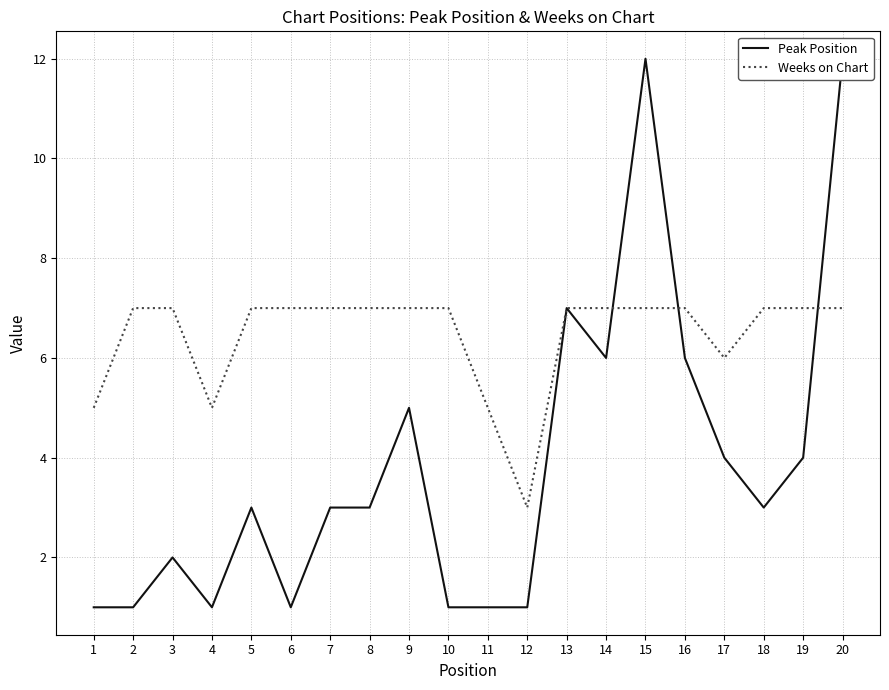

Rank the series at 2 from lowest to highest value.

Peak Position, Weeks on Chart